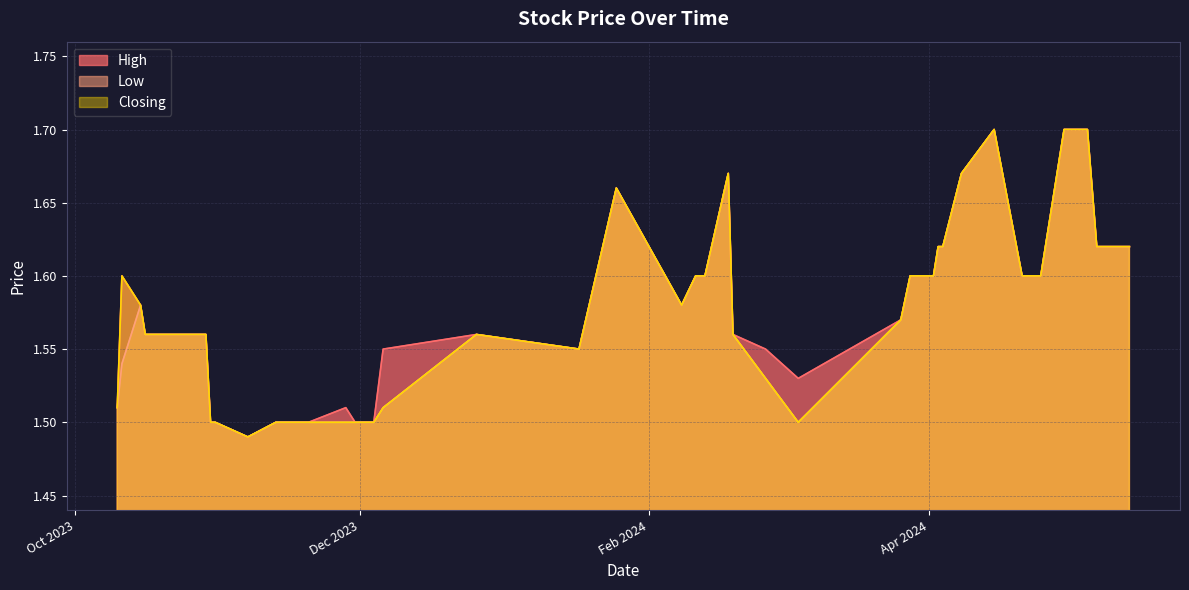

Does the chart display data point markers on the line(s)?

No